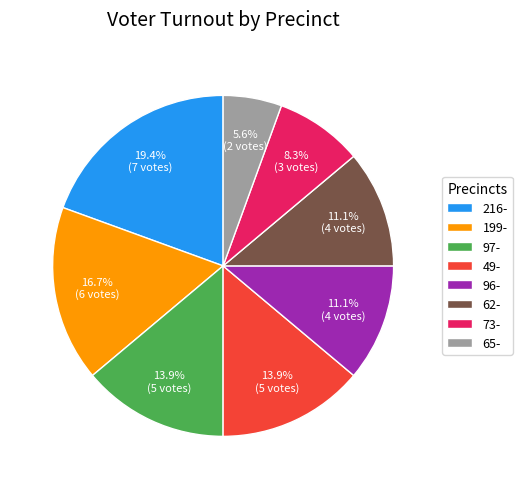

To the nearest percent, what percentage of the pie is 62-?

11%